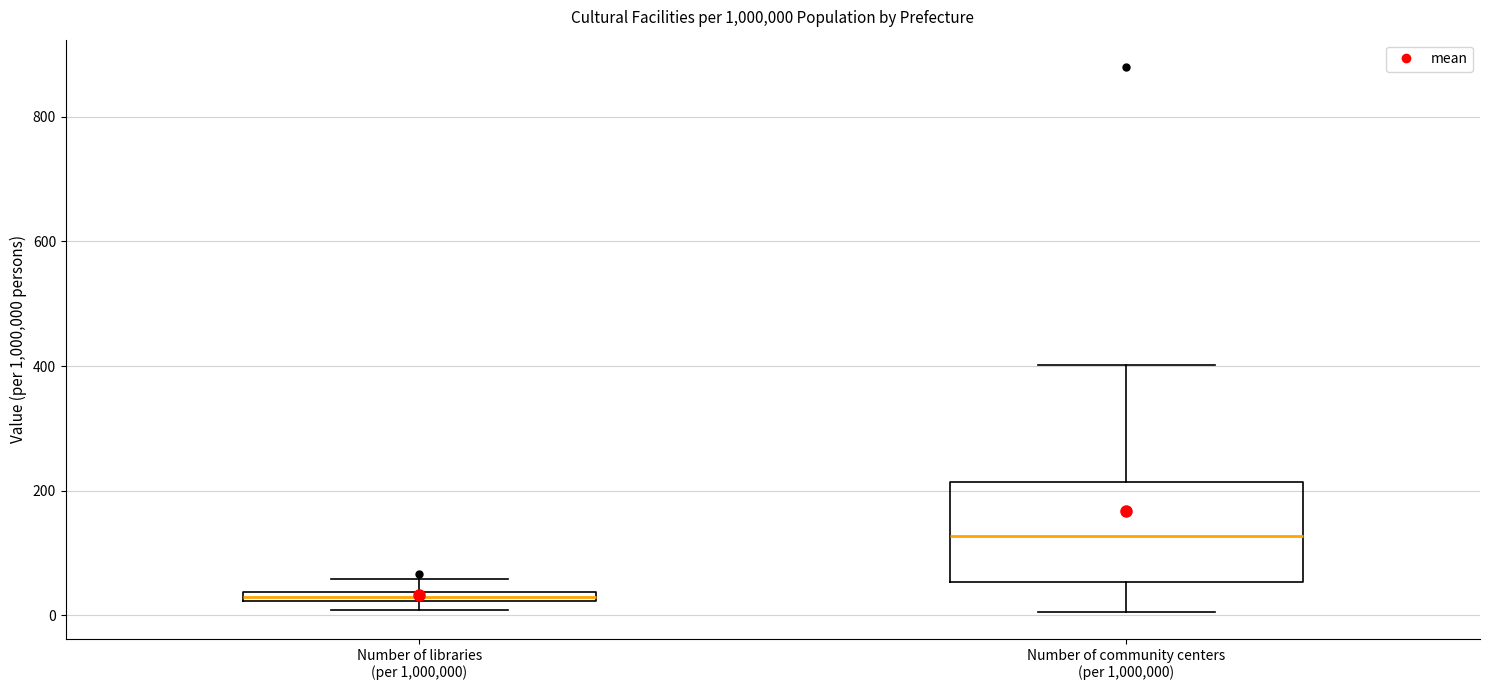

Which box's median line is the highest?

Number of community centers (per 1,000,000)